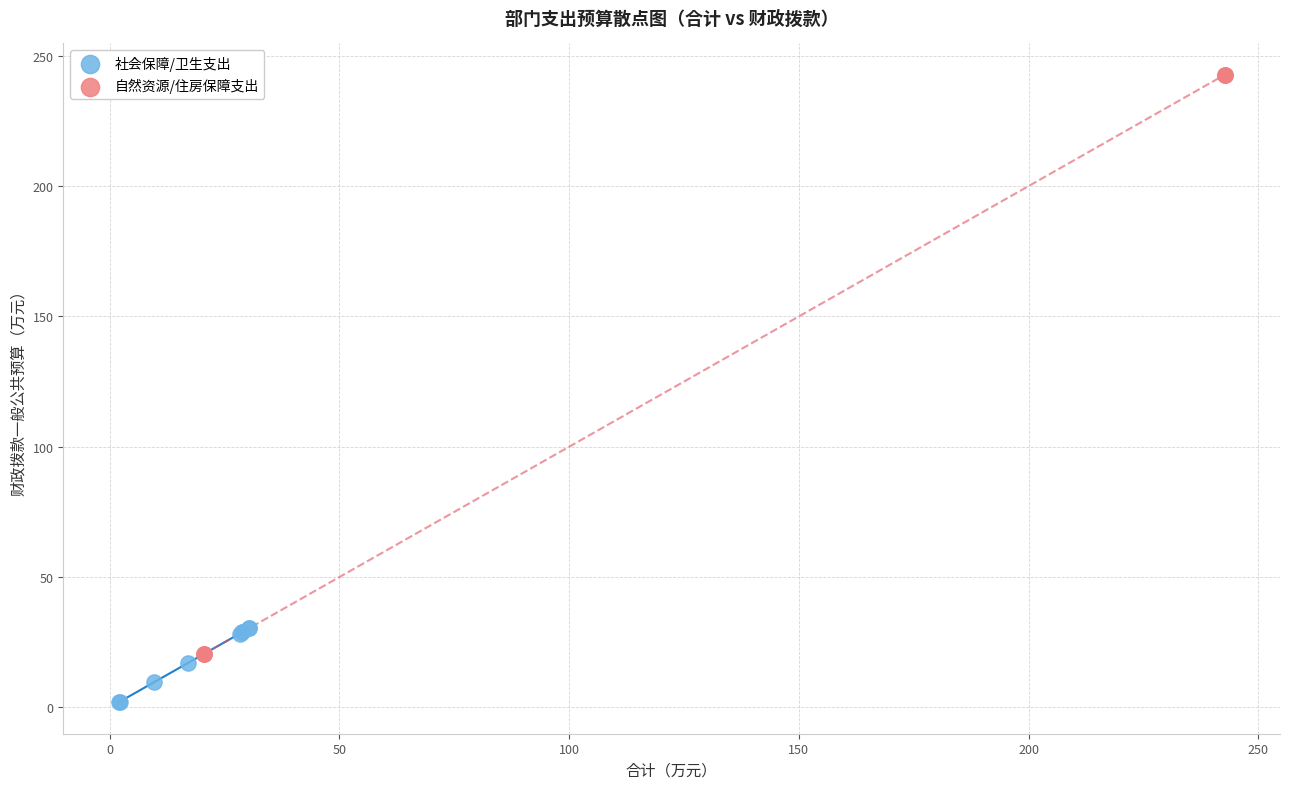

Which series has the largest Y range (max minus min)?

自然资源/住房保障支出